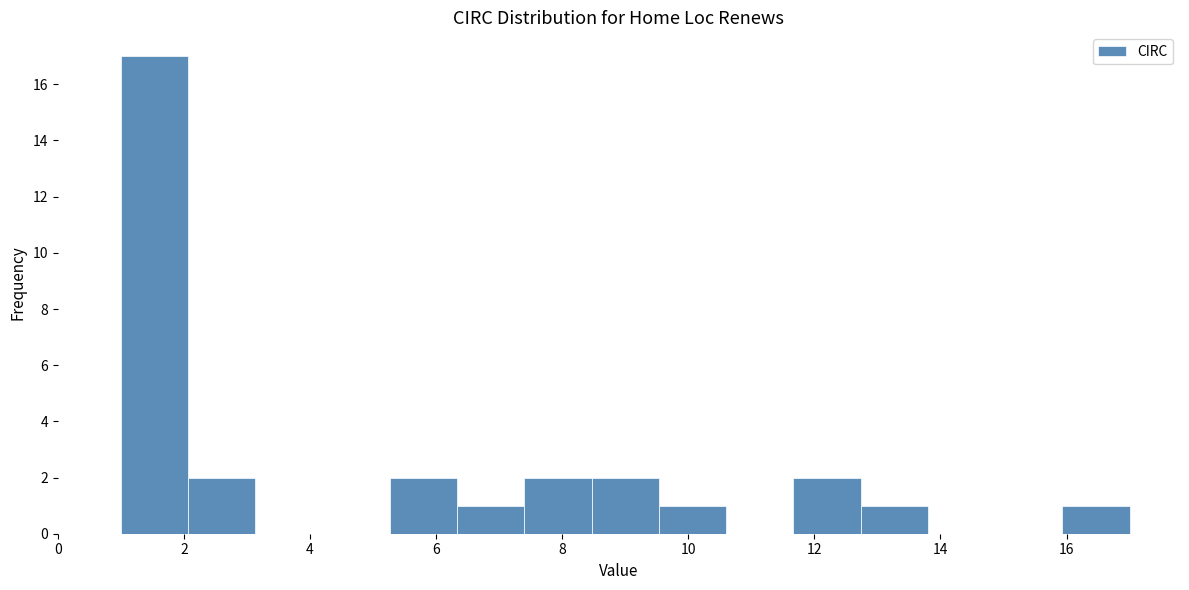

Over which range of the x-axis is the bar tallest?

1.0 to 2.0